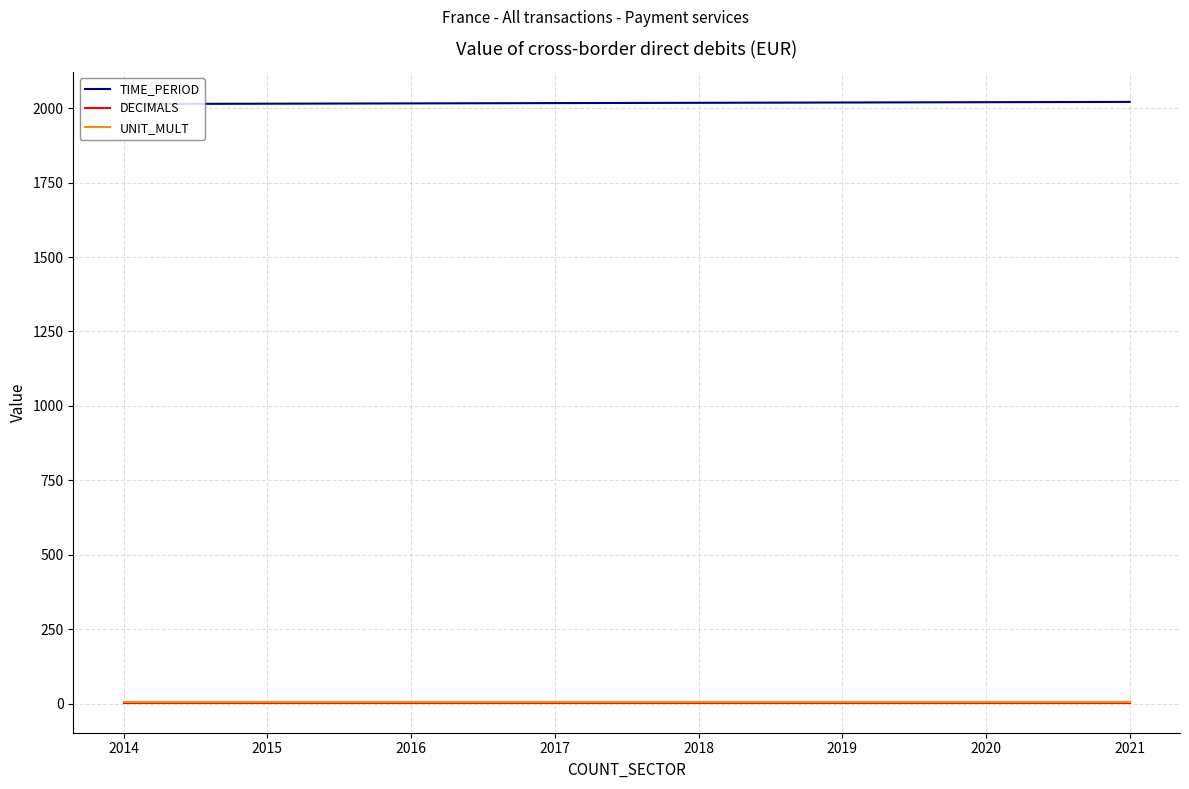

Does the chart have visible grid lines?

Yes